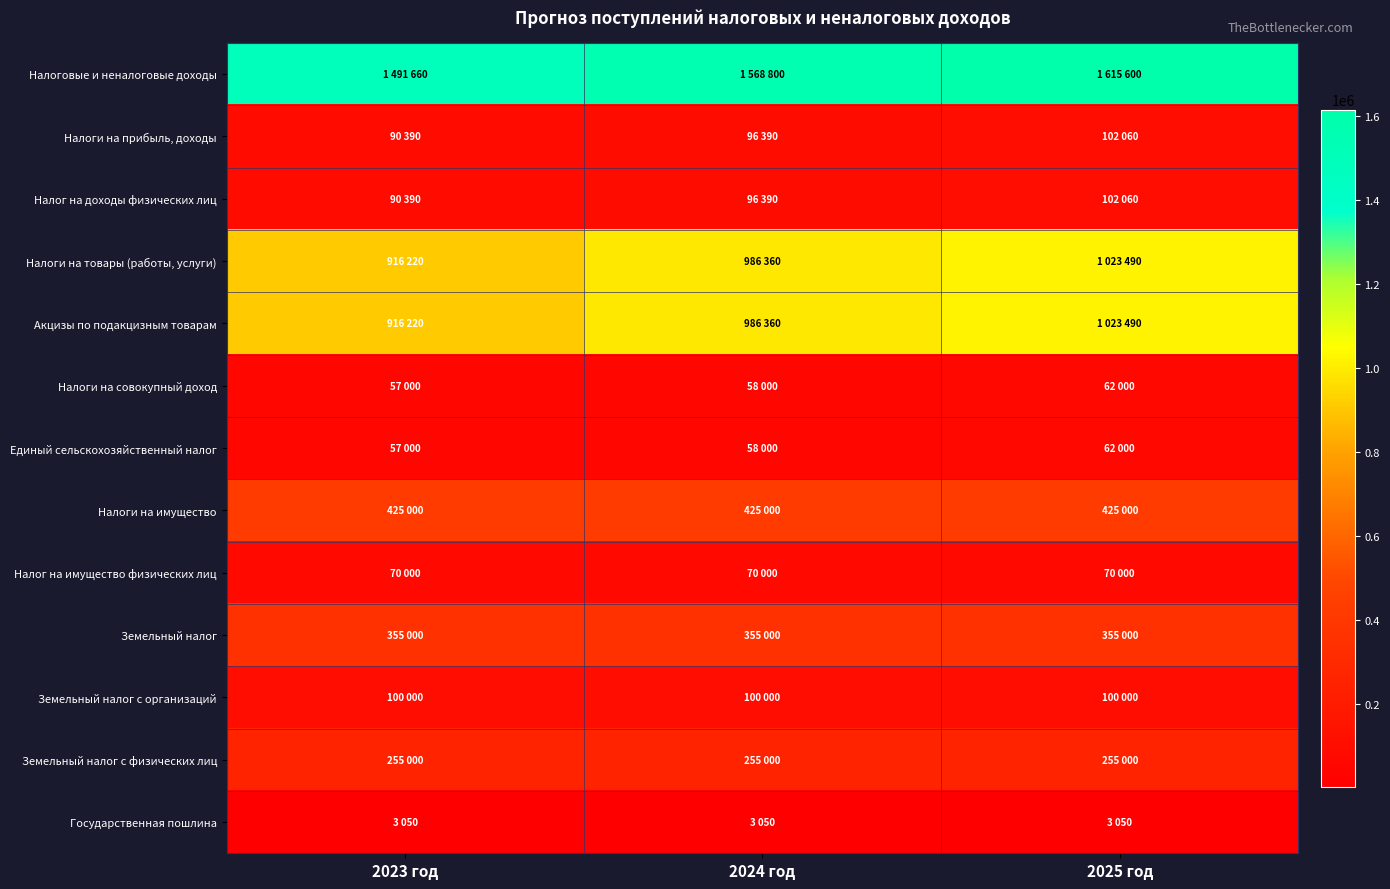

What is the total value across all series at 2023 год?

4826930